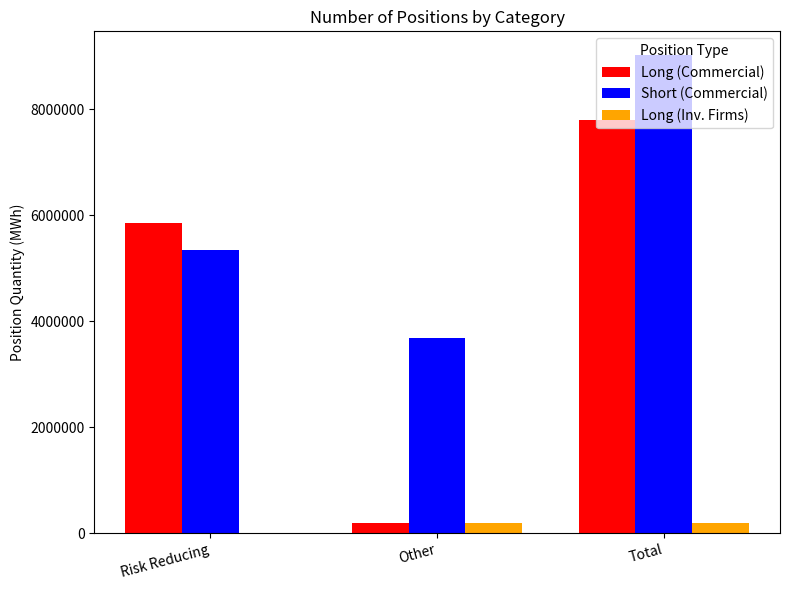

What is the sum of all Long (Commercial) values?

13836286